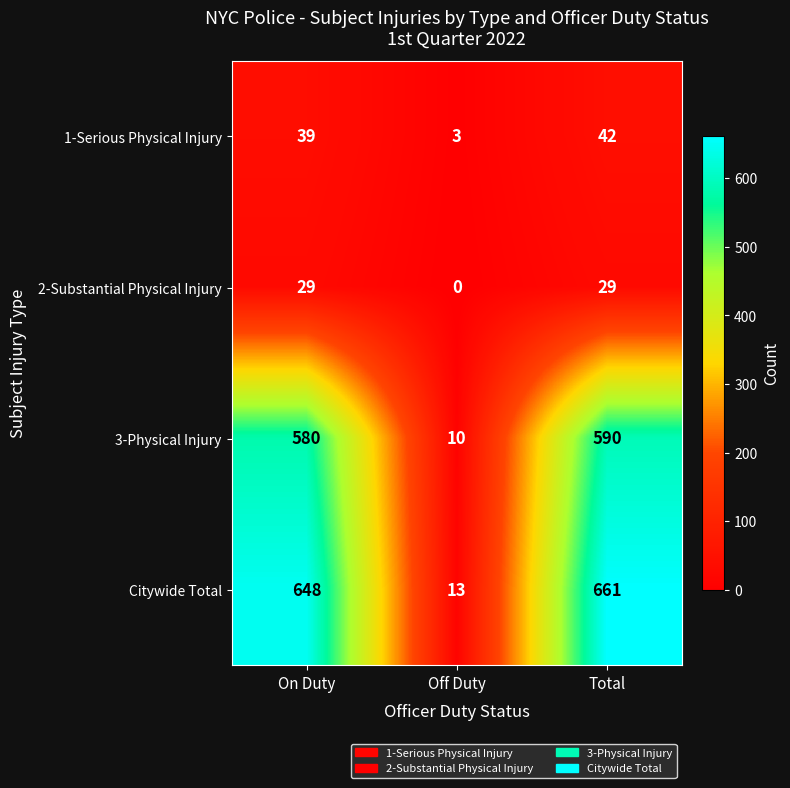

At which category is the sum across all series the highest?

Total